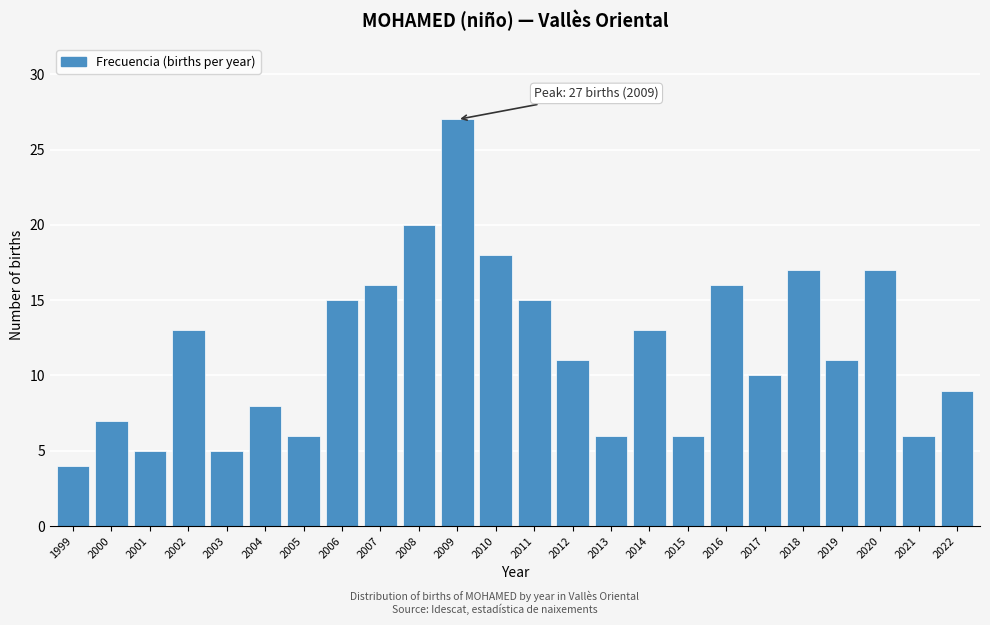

Reading left to right, transcribe all the data shown in this chart.

1999=4	2000=7	2001=5	2002=13	2003=5	2004=8	2005=6	2006=15	2007=16	2008=20	2009=27	2010=18	2011=15	2012=11	2013=6	2014=13	2015=6	2016=16	2017=10	2018=17	2019=11	2020=17	2021=6	2022=9